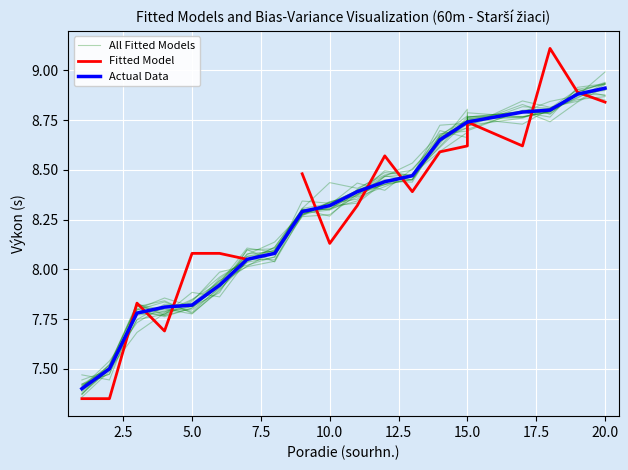

Is this an area chart (filled region under the line)?

No